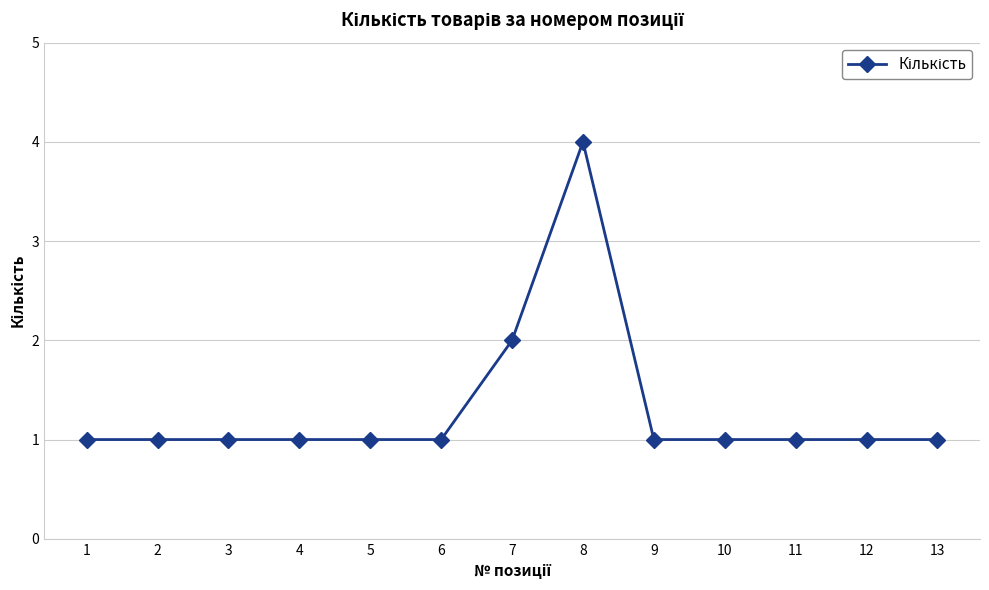

What is the minimum value shown in the chart?

1